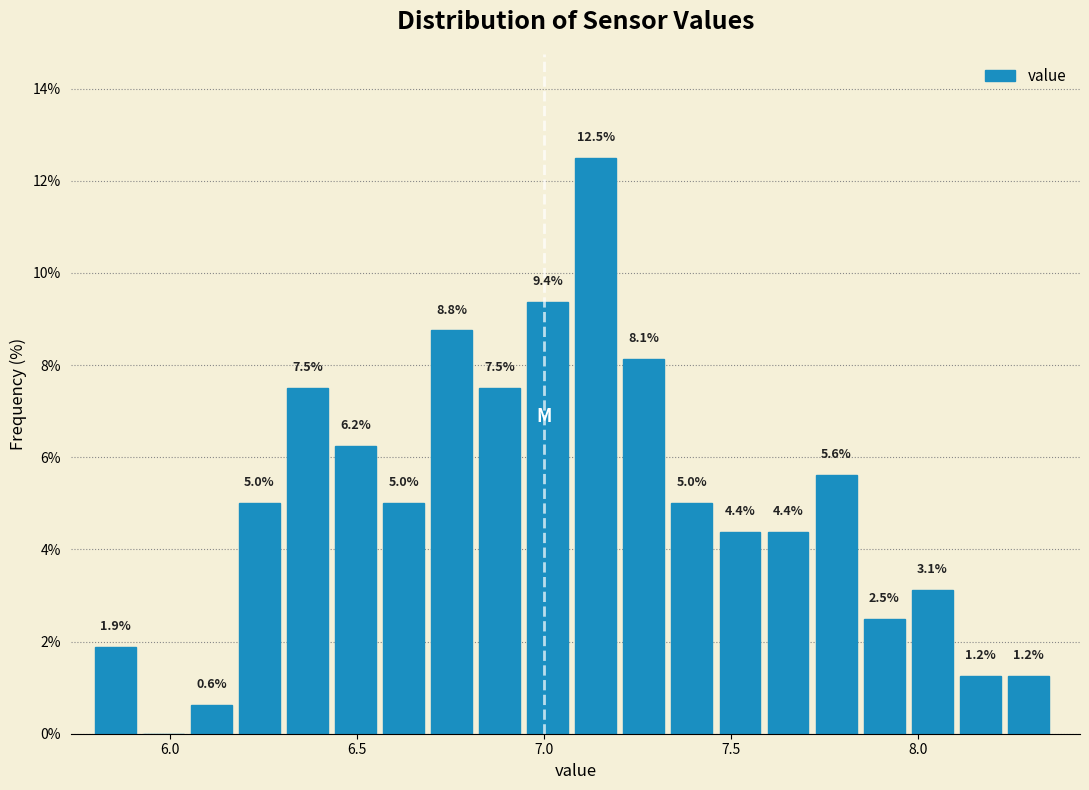

Read against the x-axis, roughly where is the centre of the tallest bar?

7.15